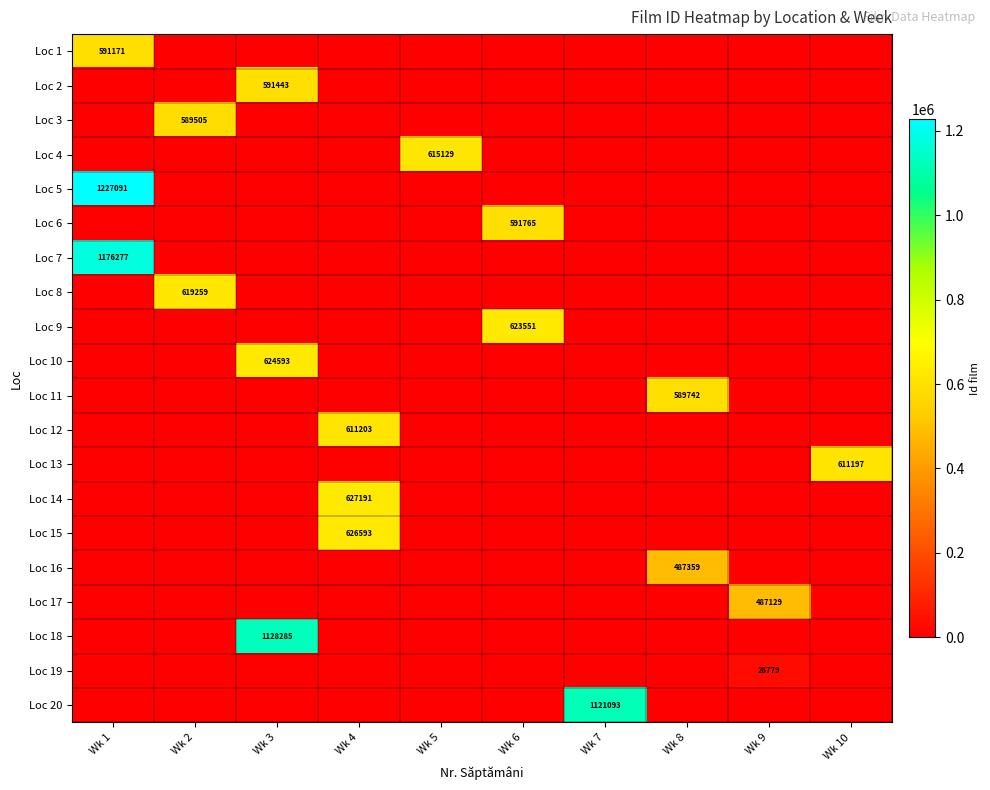

The value of Loc 6 at Wk 6 is 940650. True or false?

False